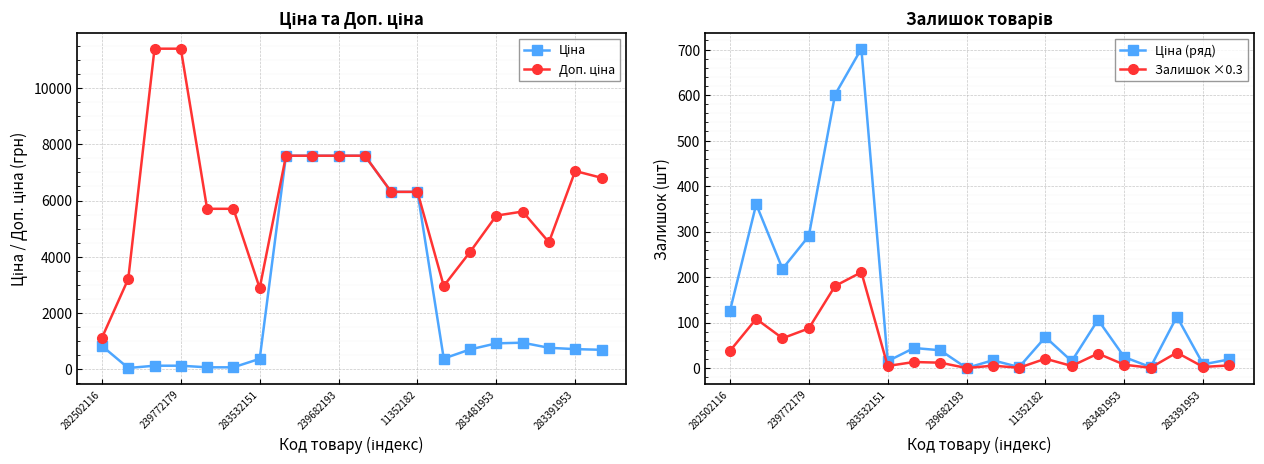

What is the difference between the second highest and minimum values in the Доп. ціна series?

10300.8